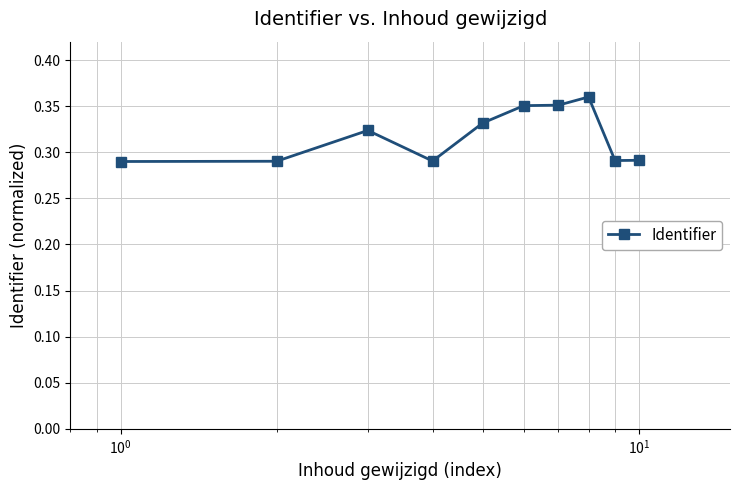

True or false: there are more than 1 points higher than both neighbors.

True